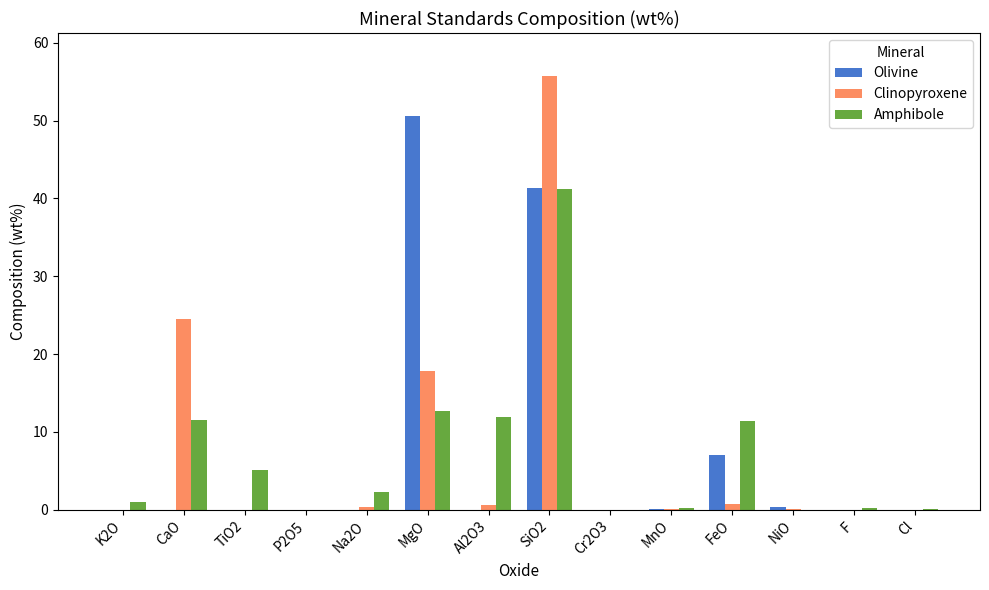

What is the sum of all Olivine values?

99.4